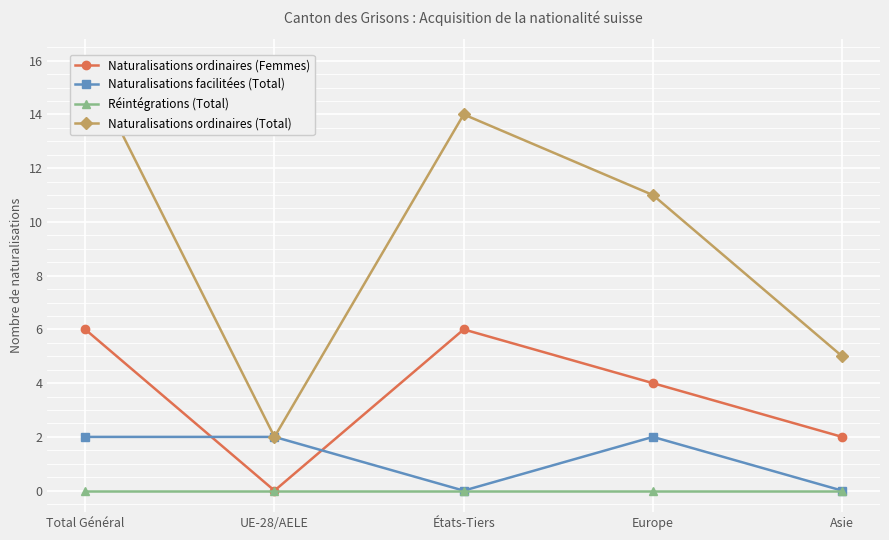

What are all the series names shown in the legend?

Naturalisations ordinaires (Femmes), Naturalisations facilitées (Total), Réintégrations (Total), Naturalisations ordinaires (Total)